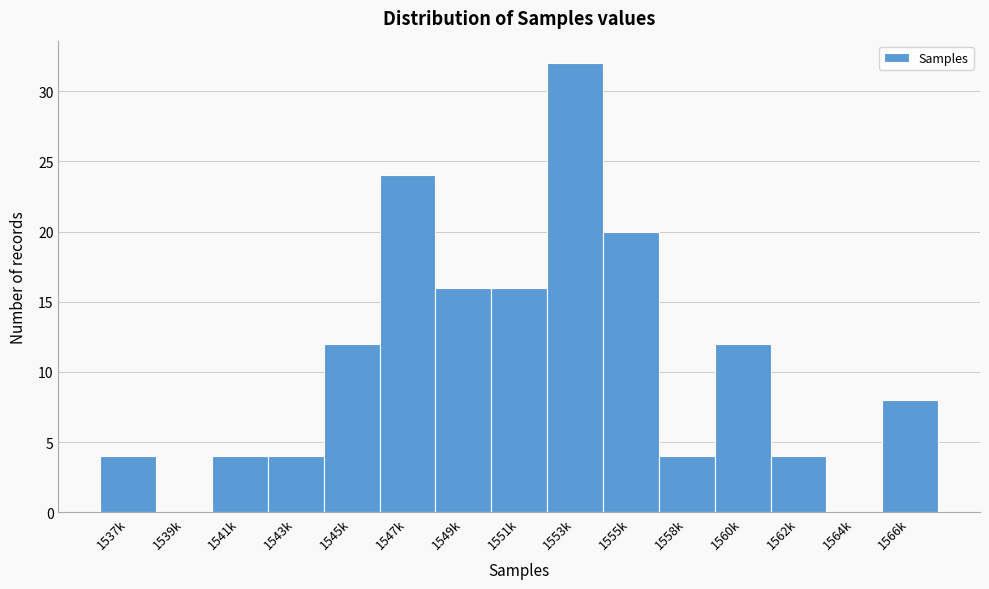

Reading left to right, extract all data points from this chart.

1537k=4	1539k=0	1541k=4	1543k=4	1545k=12	1547k=24	1549k=16	1551k=16	1553k=32	1555k=20	1558k=4	1560k=12	1562k=4	1564k=0	1566k=8